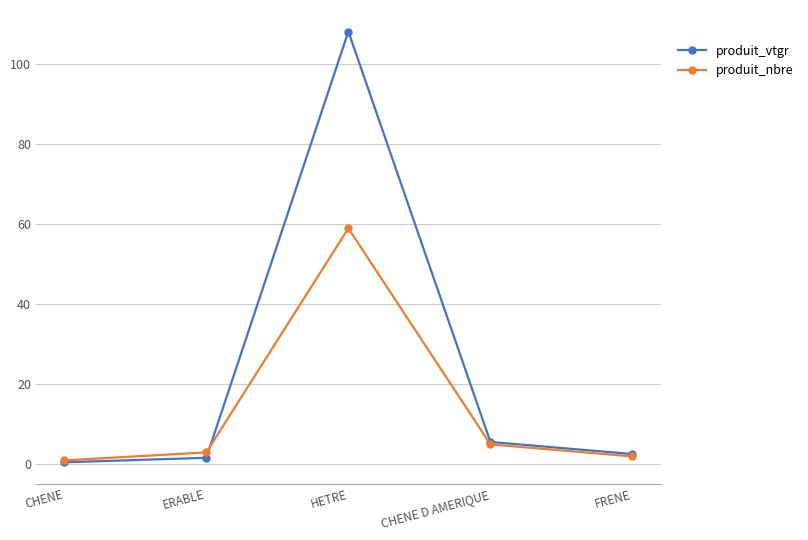

At which category does produit_nbre reach its first local peak?

HETRE